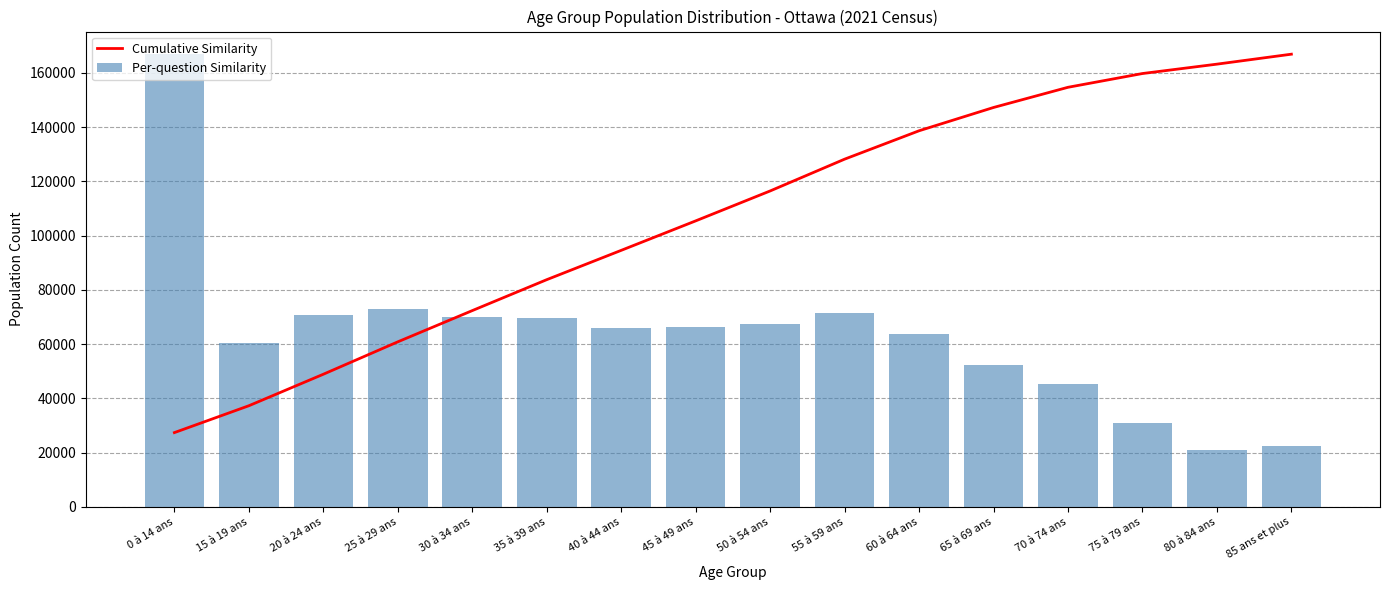

Reading left to right, extract all data points from this chart.

Cumulative Similarity: 0 à 14 ans=27385.0	15 à 19 ans=37291.8	20 à 24 ans=48904.8	25 à 29 ans=60853.3	30 à 34 ans=72368.7	35 à 39 ans=83774.2	40 à 44 ans=94584.1	45 à 49 ans=105451.5	50 à 54 ans=116487.0	55 à 59 ans=128211.6	60 à 64 ans=138677.8	65 à 69 ans=147267.2	70 à 74 ans=154711.4	75 à 79 ans=159787.5	80 à 84 ans=163245.9	85 ans et plus=166920.0
Per-question Similarity: 0 à 14 ans=166920.0	15 à 19 ans=60385.0	20 à 24 ans=70785.0	25 à 29 ans=72830.0	30 à 34 ans=70190.0	35 à 39 ans=69520.0	40 à 44 ans=65890.0	45 à 49 ans=66240.0	50 à 54 ans=67265.0	55 à 59 ans=71465.0	60 à 64 ans=63795.0	65 à 69 ans=52355.0	70 à 74 ans=45375.0	75 à 79 ans=30940.0	80 à 84 ans=21080.0	85 ans et plus=22395.0